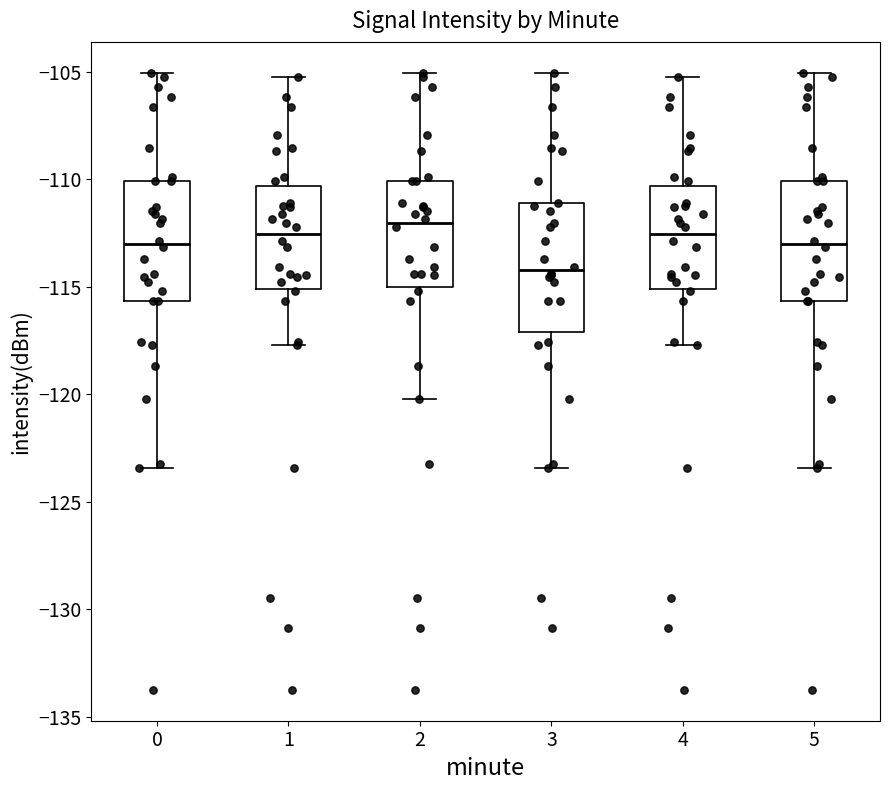

Reading left to right, transcribe this box plot: for each box, give where its median line is, the range the box spans, and where its two whiskers end, as read against the y-axis. The values are not printed on the chart, so give them approximately, as read against the axis.

0: median -113.0, box -115.5 to -110.0, whiskers -123.5 to -105.0
1: median -112.5, box -115.0 to -110.5, whiskers -117.5 to -105.0
2: median -112.0, box -115.0 to -110.0, whiskers -120.0 to -105.0
3: median -114.0, box -117.0 to -111.0, whiskers -123.5 to -105.0
4: median -112.5, box -115.0 to -110.5, whiskers -117.5 to -105.0
5: median -113.0, box -115.5 to -110.0, whiskers -123.5 to -105.0